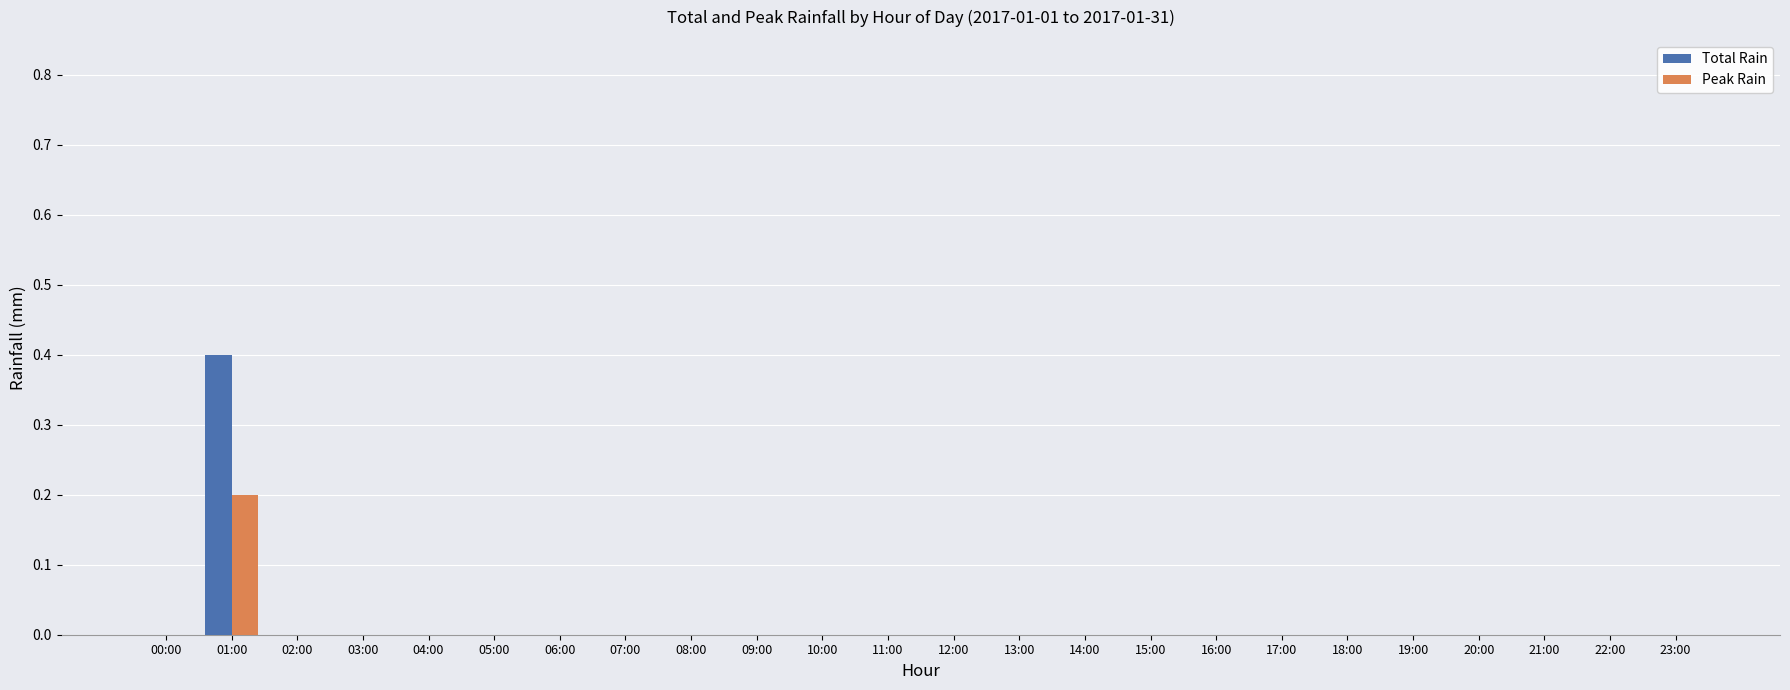

Does the chart contain stacked bars?

No